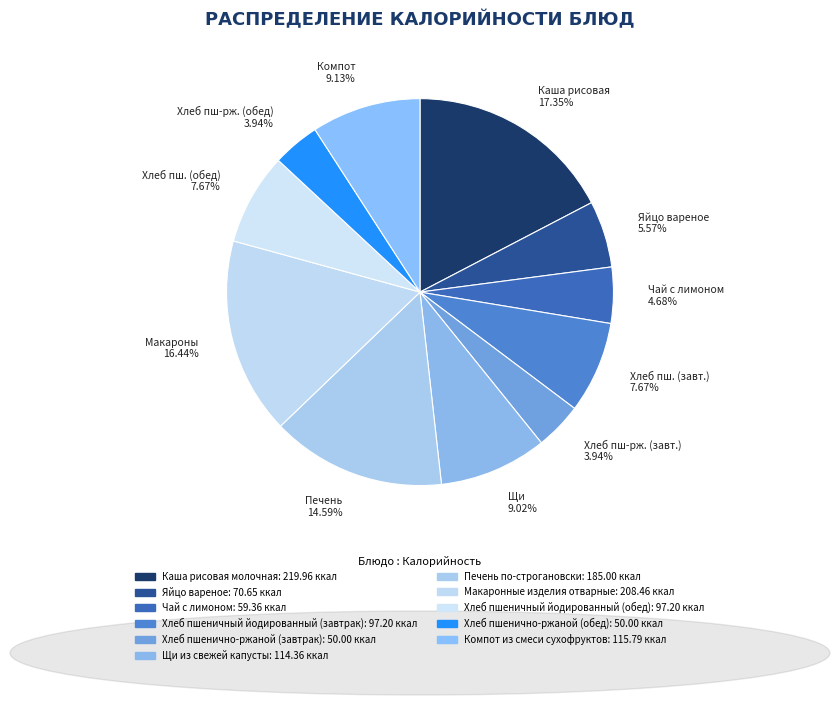

What is the ratio of the value at Компот 9.13% to the value at Яйцо вареное 5.57%?

1.6